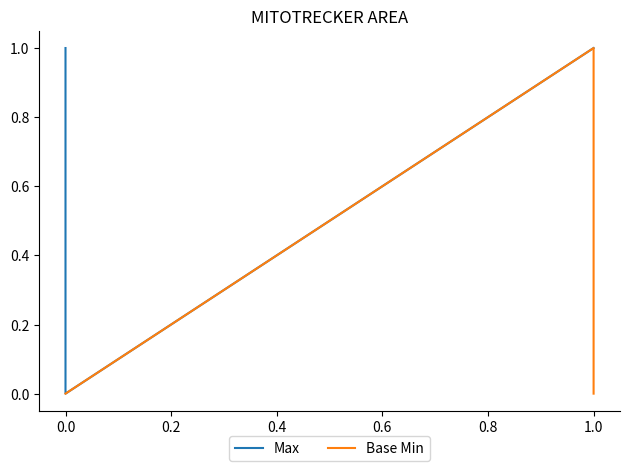

Is this an area chart (filled region under the line)?

No